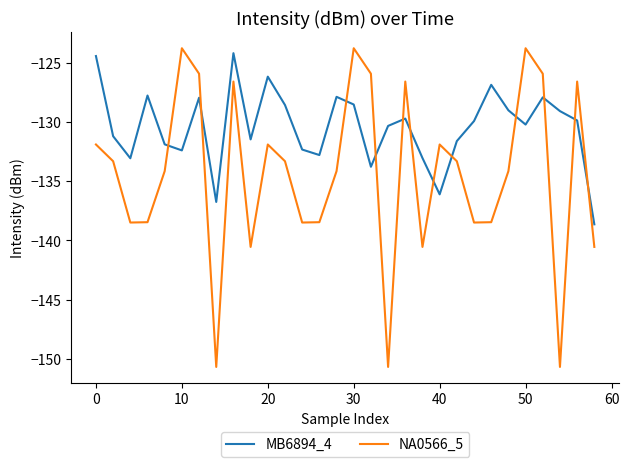

What are all the series names shown in the legend?

MB6894_4, NA0566_5